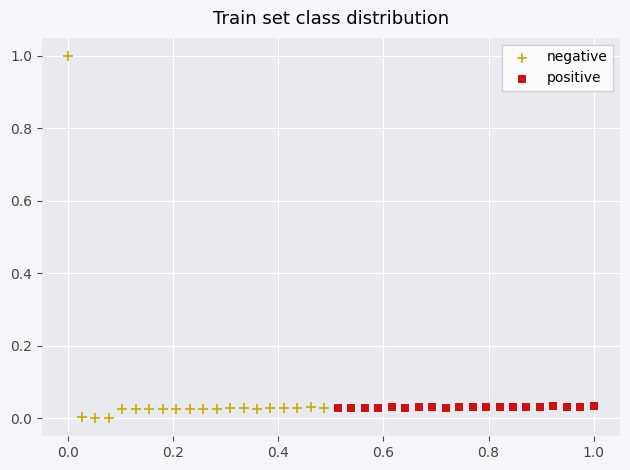

Which series reaches the maximum Y coordinate?

negative